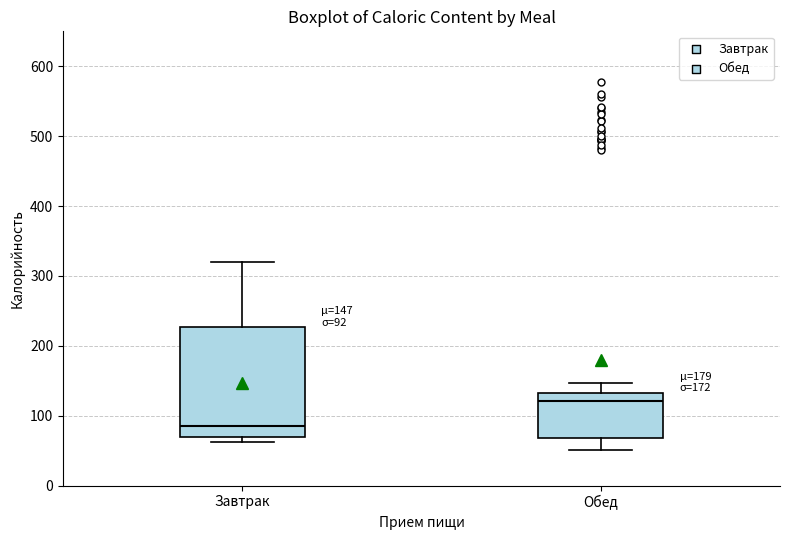

Comparing the boxes themselves (not the whiskers), which one is the tallest?

Завтрак